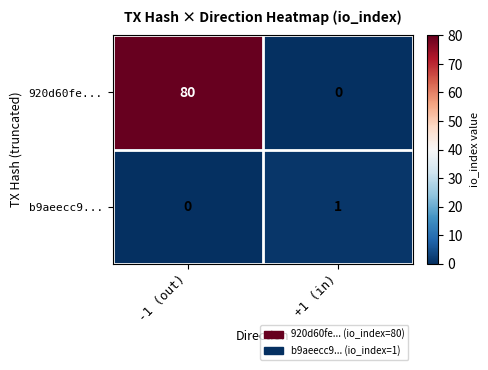

True or false: 920d60fe... has a value of 49 at -1 (out).

False